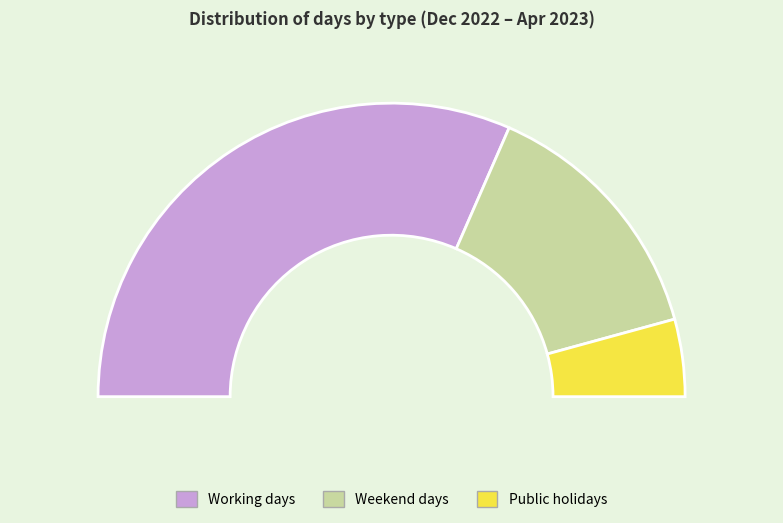

To the nearest percent, what is the difference between the Weekend days and Public holidays slice percentages?

20%